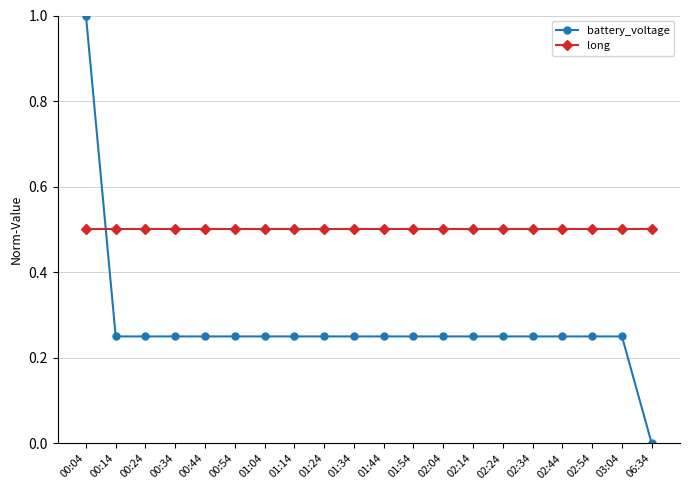

What is the value of the long point at the 16th from the left?

0.5